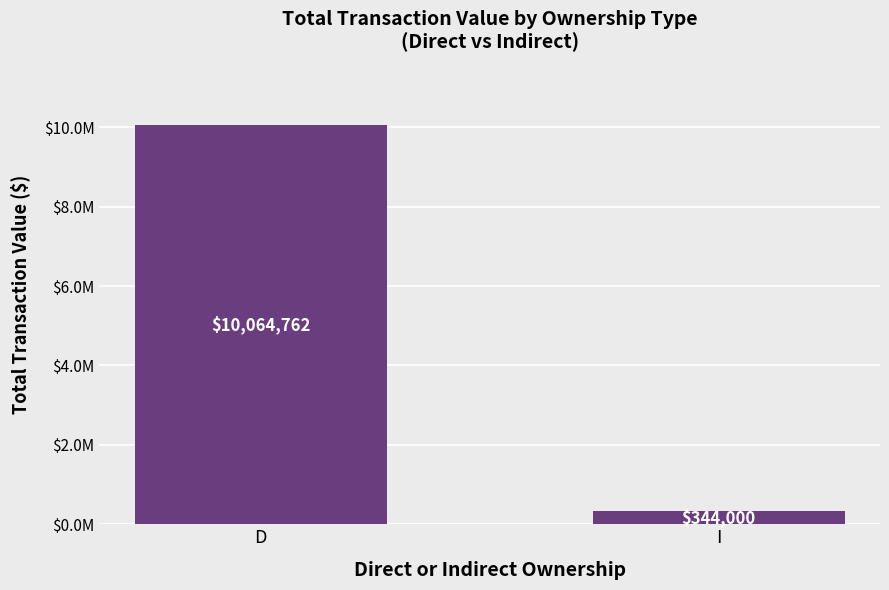

True or false: the data shows 10064762 at D.

True